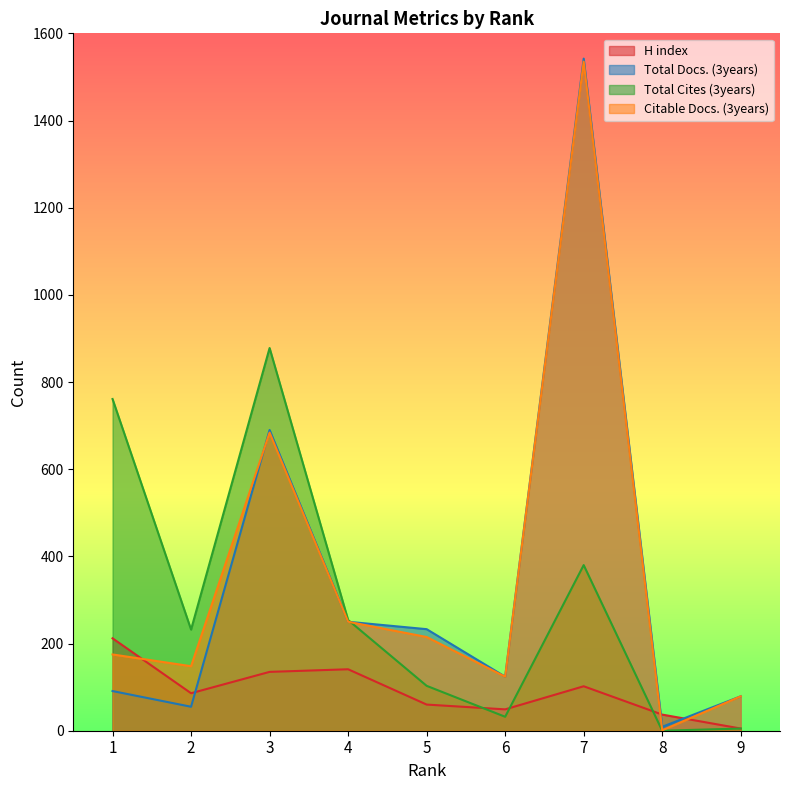

Which series has the largest total across all categories?

Citable Docs. (3years)